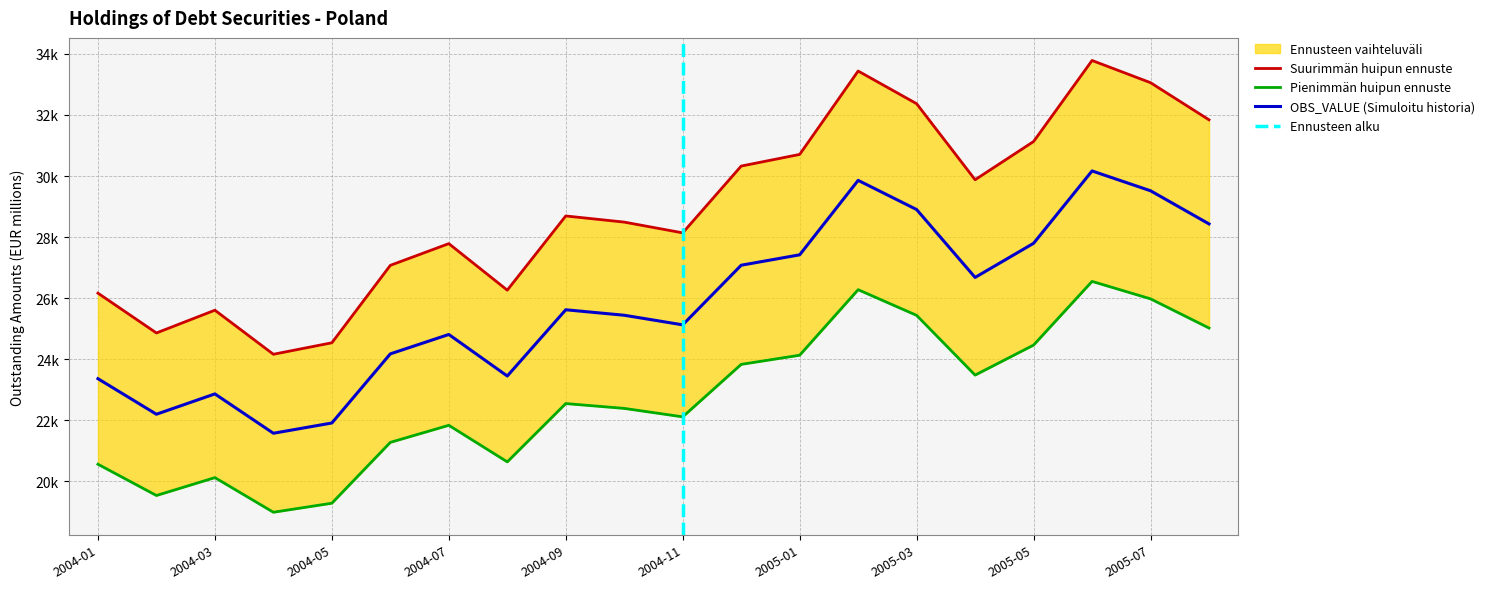

The value at 2005-01 is 30707.4. True or false?

True